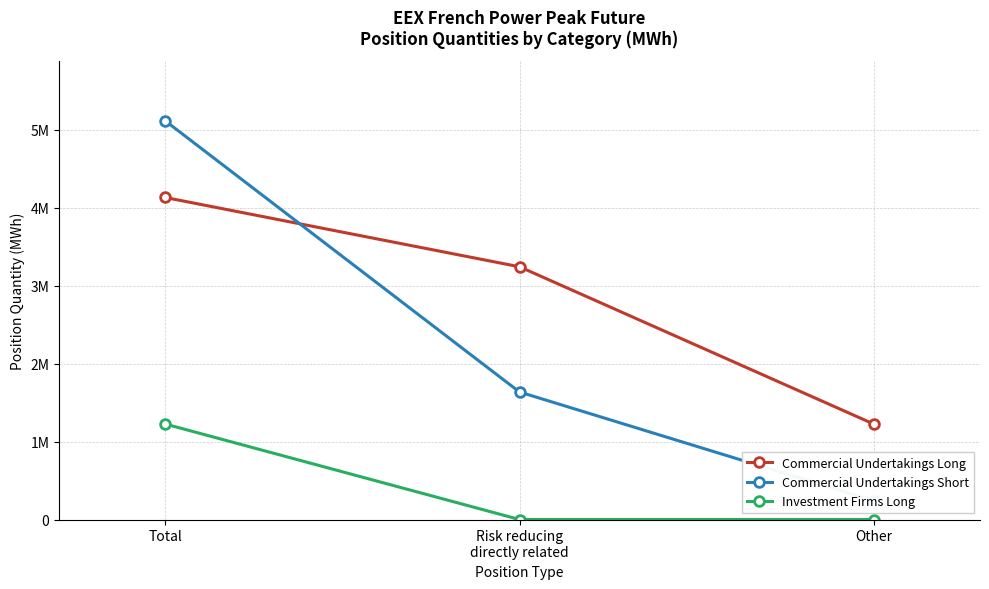

How many lines are shown in the chart?

3